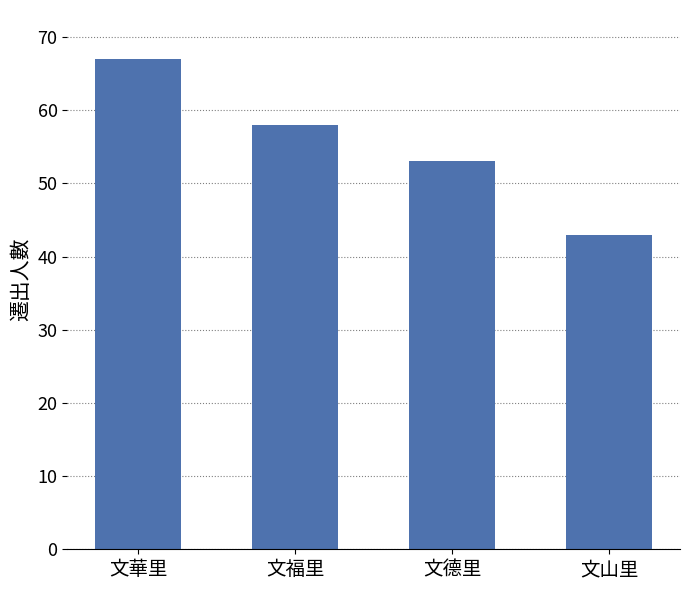

What is the smallest value displayed?

43